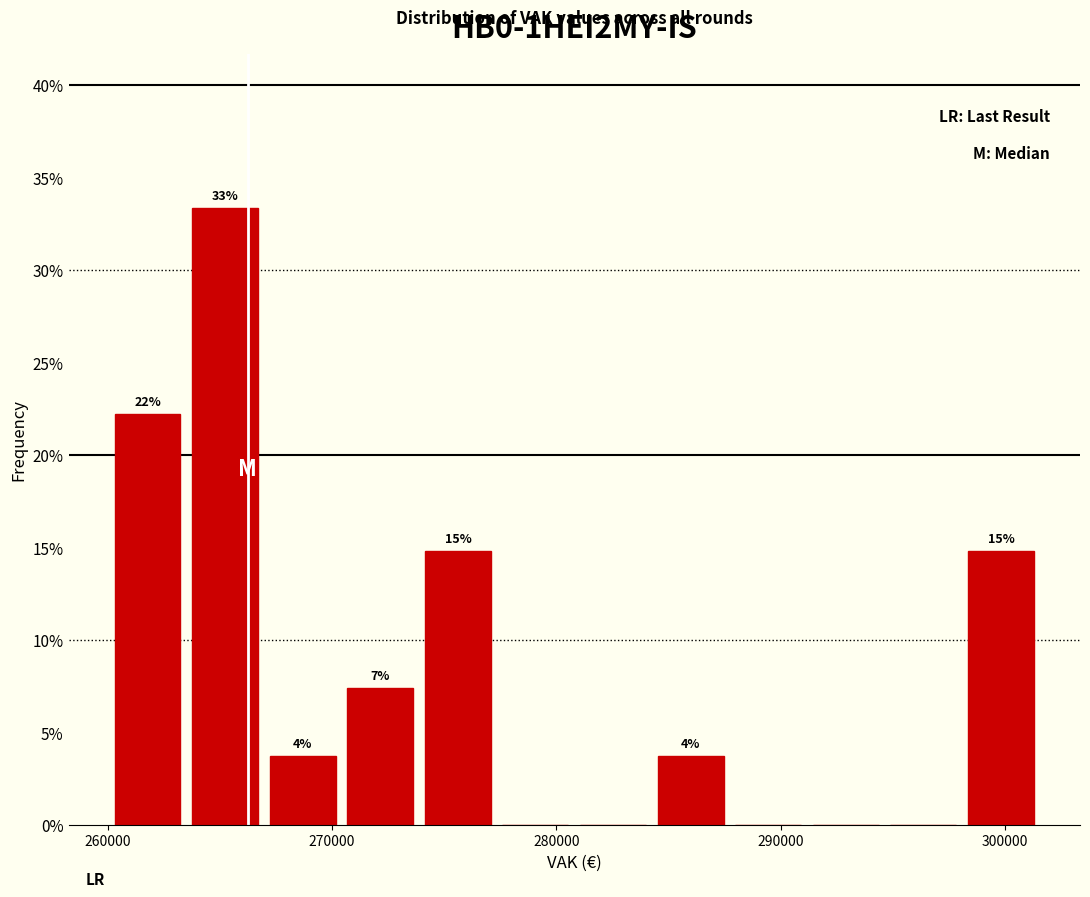

Around what value on the x-axis is the tallest bar? Give the approximate position of its centre, as read against the axis.

265000